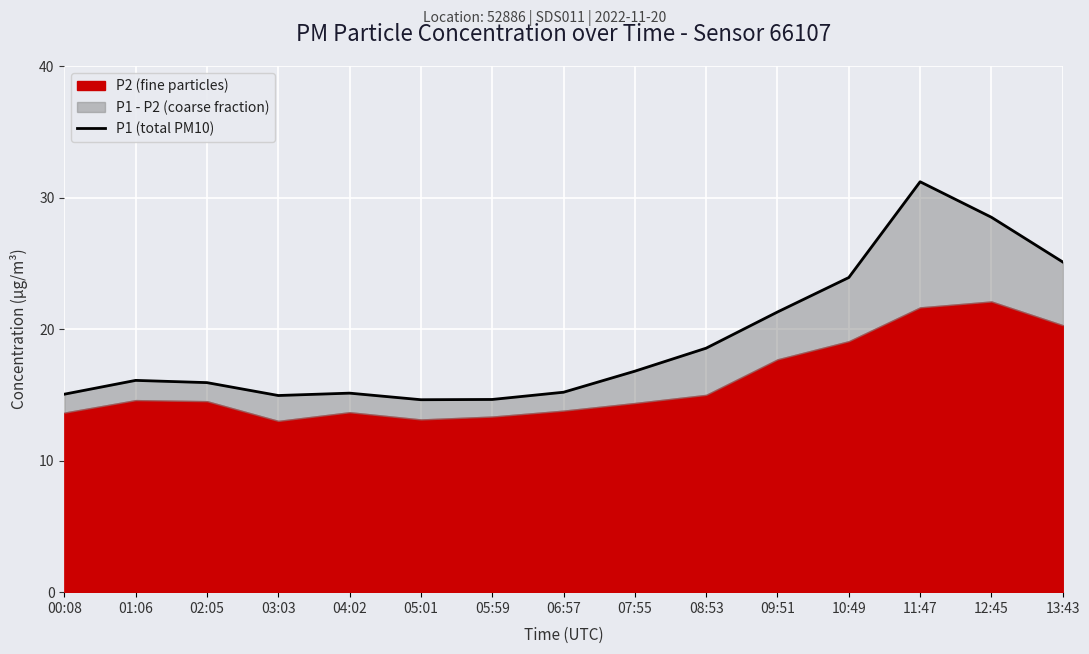

What is the label of the 8th point from the right?

06:57